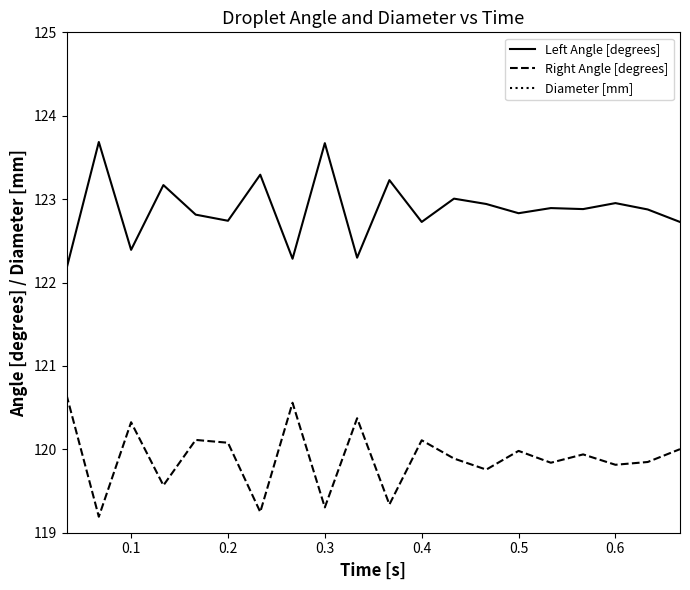

List the series in order of their peak value, lowest first.

Diameter [mm], Right Angle [degrees], Left Angle [degrees]